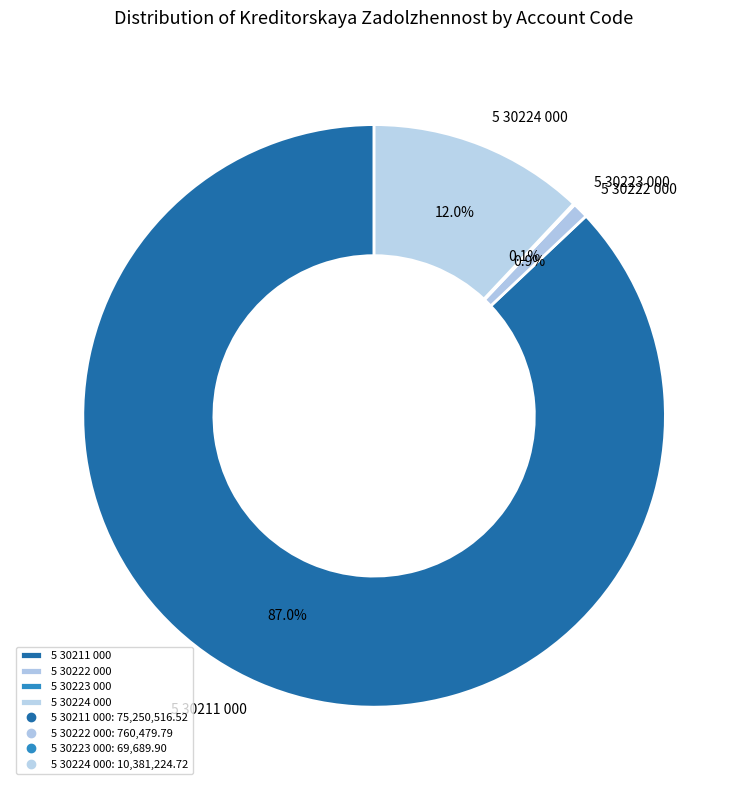

What percentage do 5 30211 000 and 5 30224 000 together represent?

99.0%